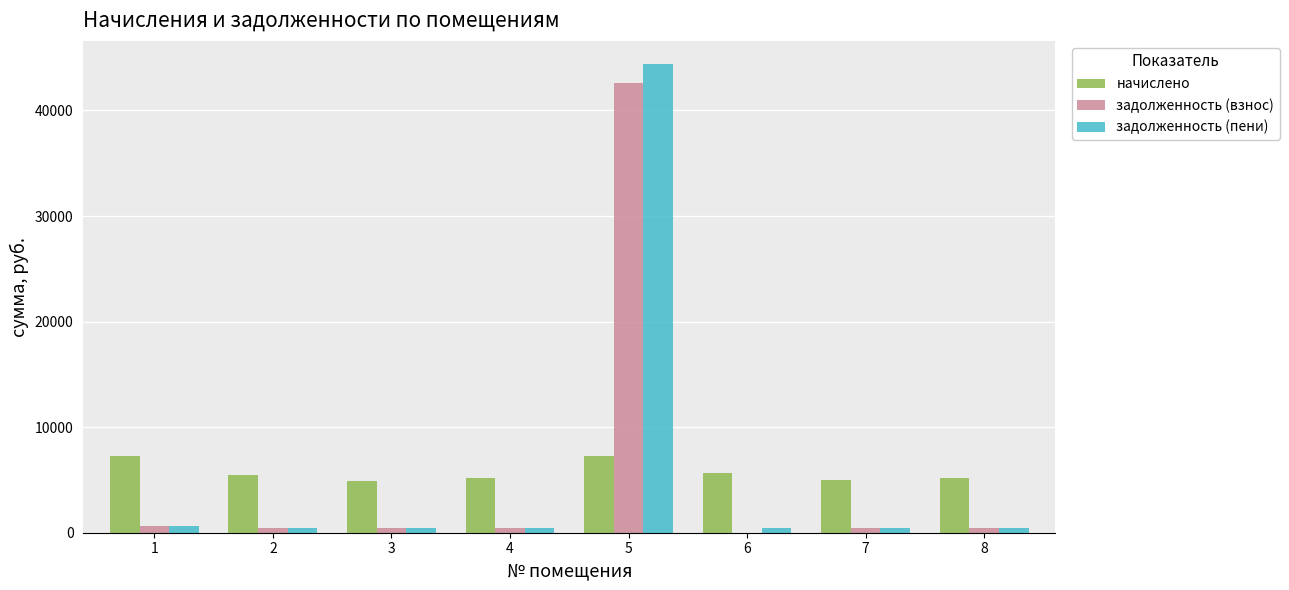

Count the number of categories in the chart.

8